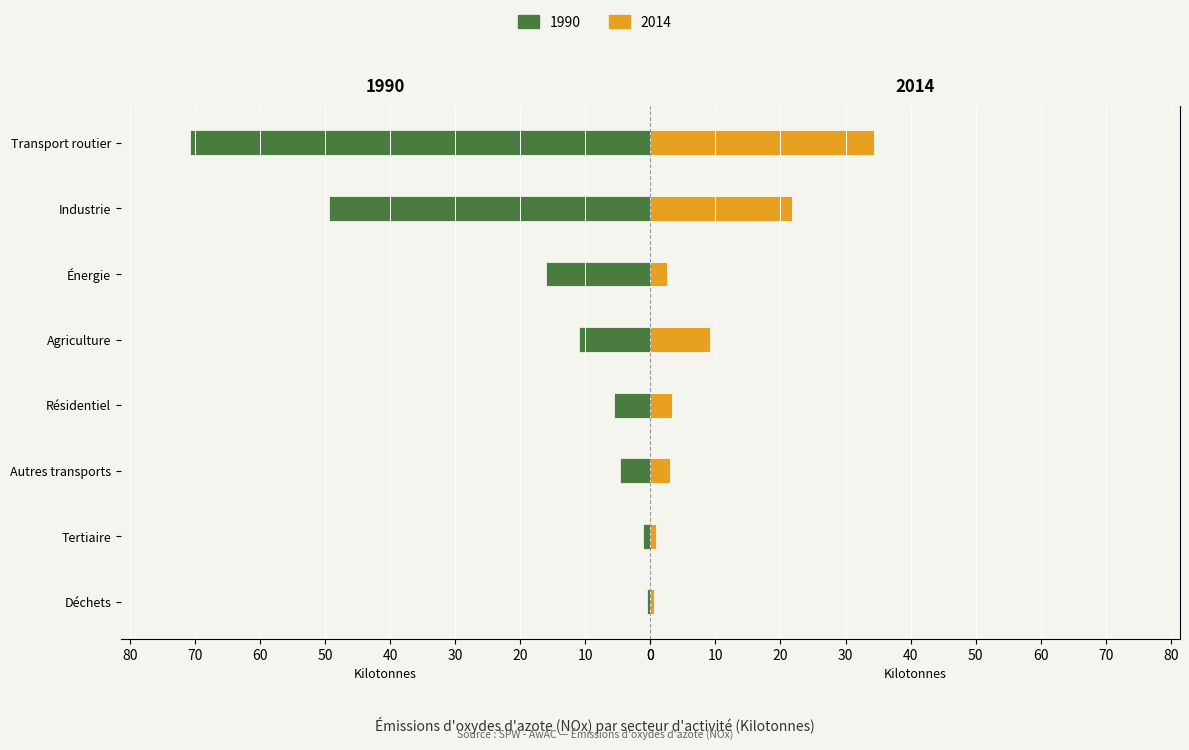

What is the difference between the second highest and second lowest values in the 2014 series?

20.9